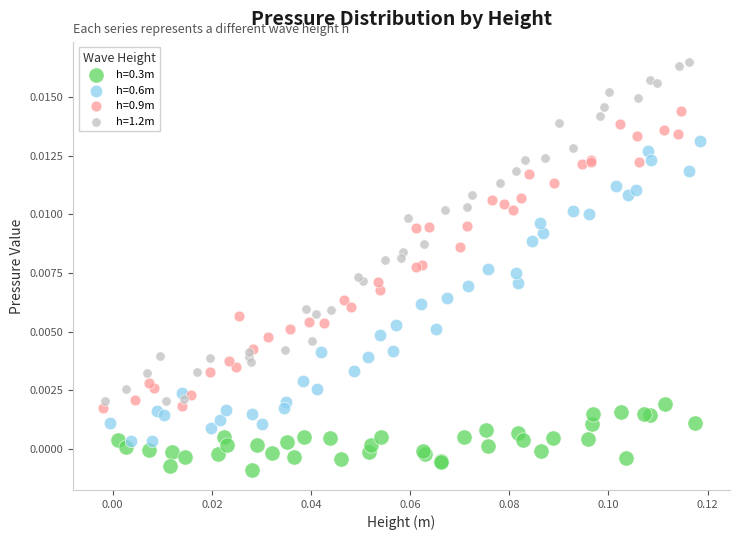

Which series contains the highest Y value?

h=1.2m